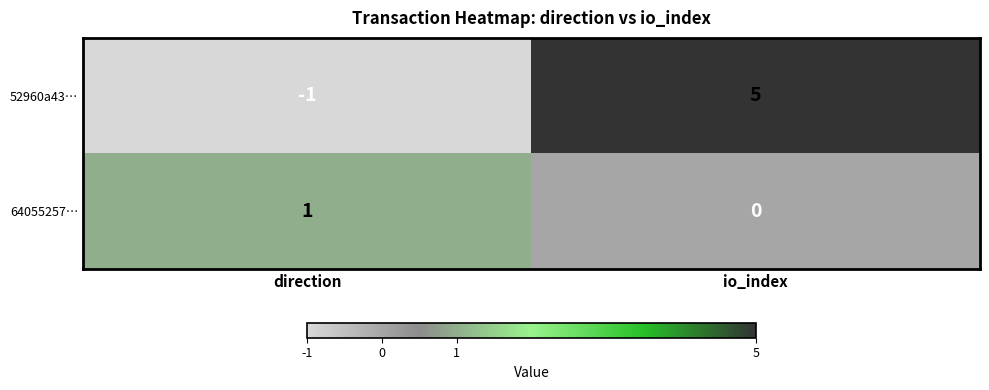

Is it true that 52960a43… equals -2 at direction?

False